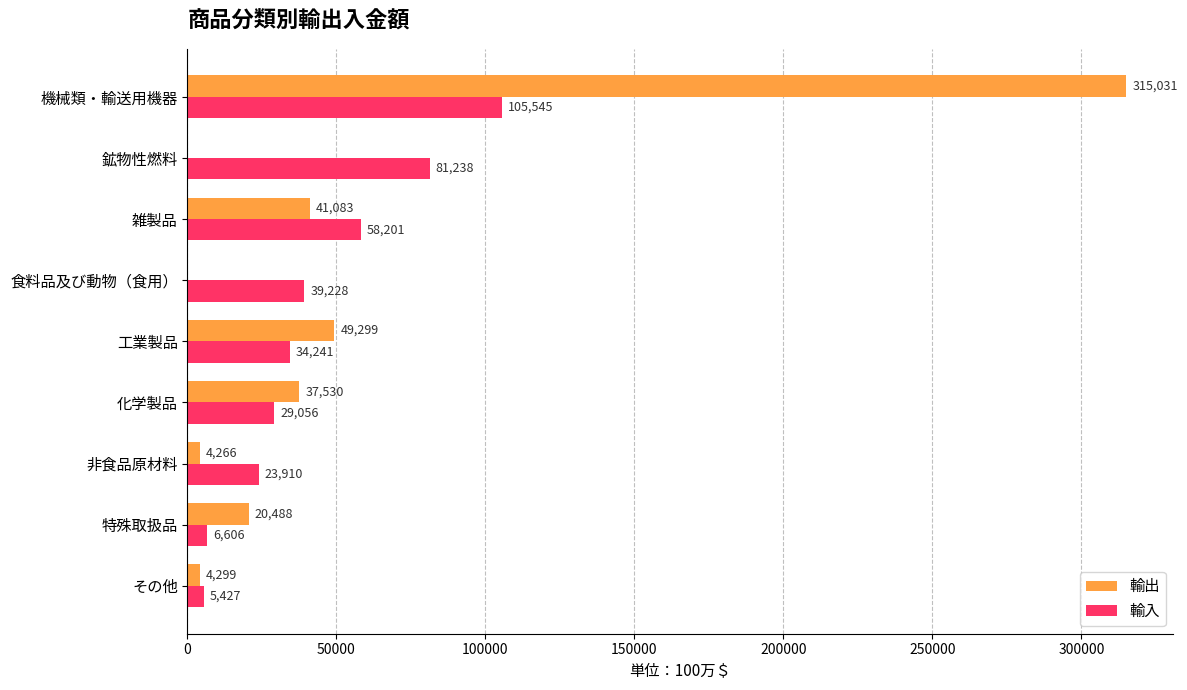

What is the greatest value displayed?

315031